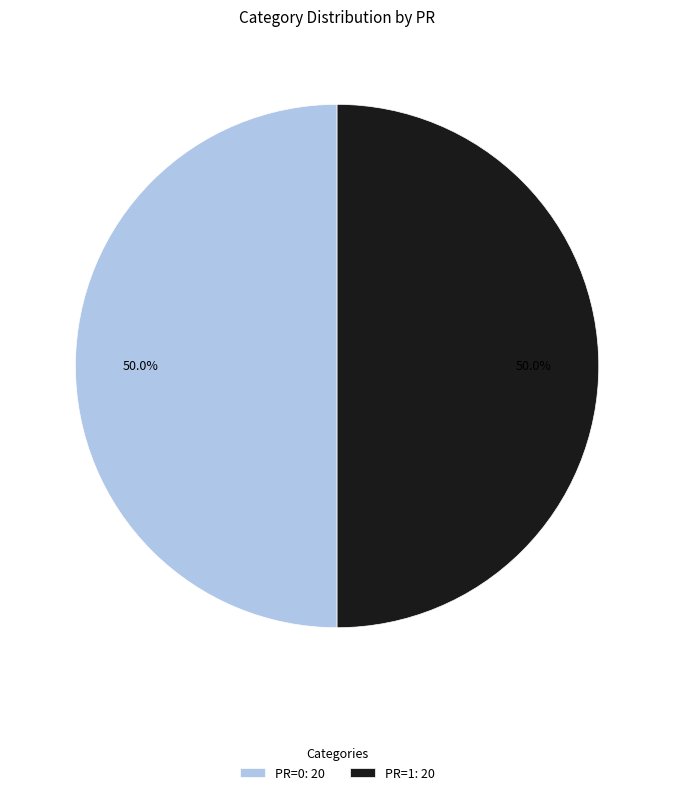

What is the ratio of the value at PR=1: 20 to the value at PR=0: 20?

1.0